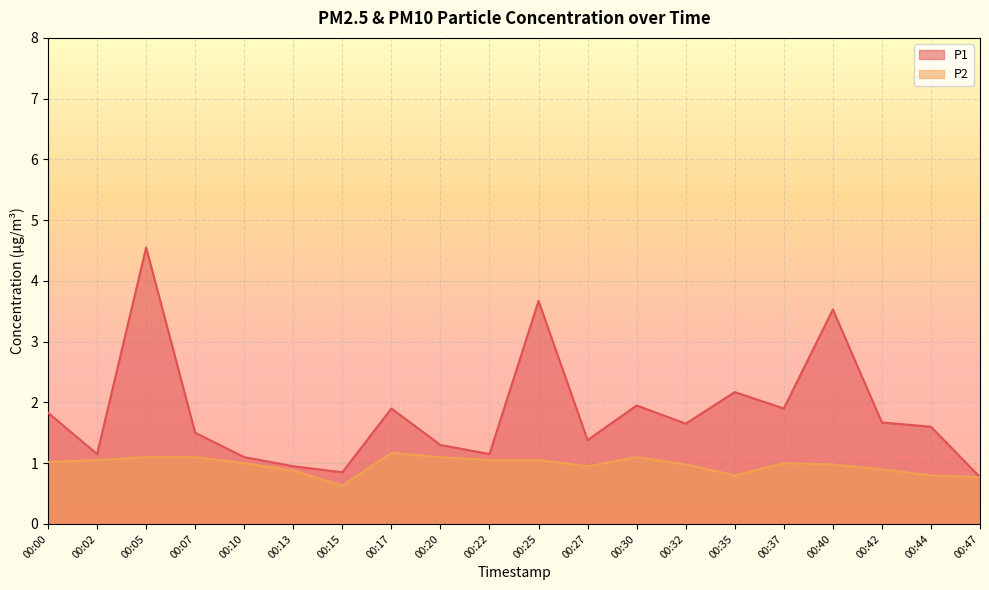

Is it true that P1 equals 1.8 at 00:22?

False